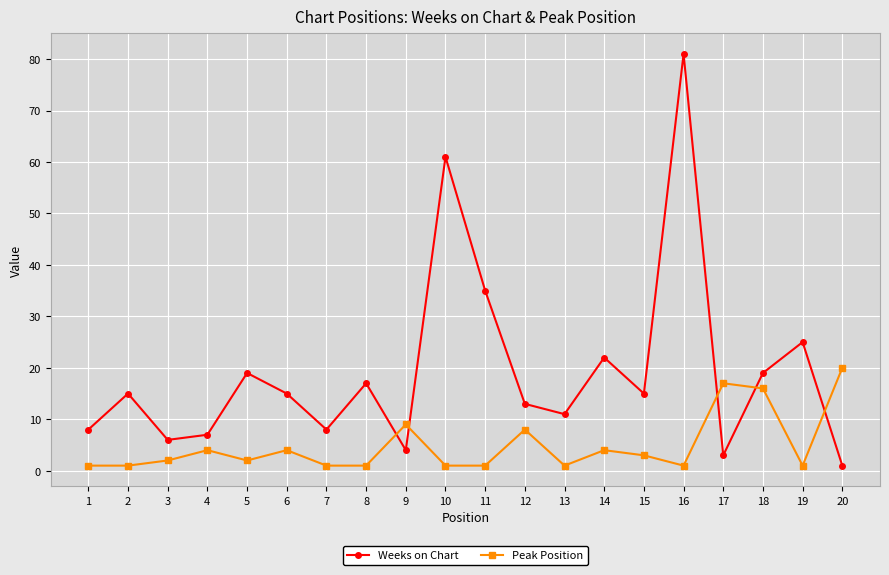

Reading left to right, transcribe all the data shown in this chart.

Weeks on Chart: 8	15	6	7	19	15	8	17	4	61	35	13	11	22	15	81	3	19	25	1
Peak Position: 1	1	2	4	2	4	1	1	9	1	1	8	1	4	3	1	17	16	1	20